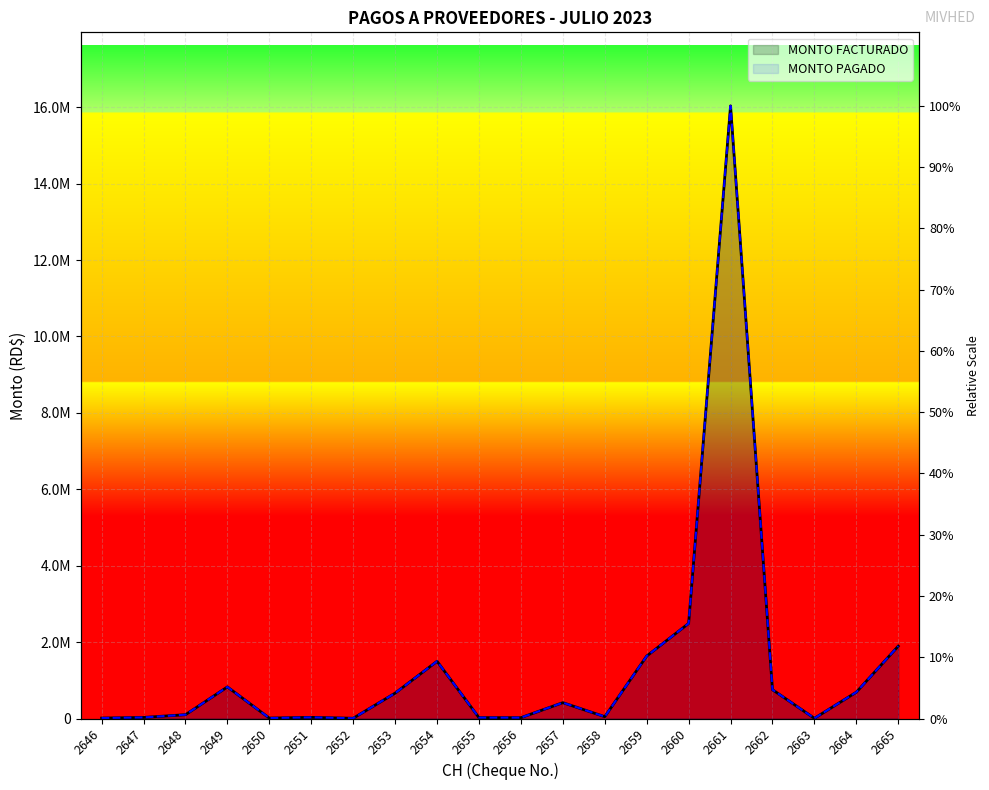

What is the difference between the maximum and second lowest values in the MONTO FACTURADO series?

16030288.5